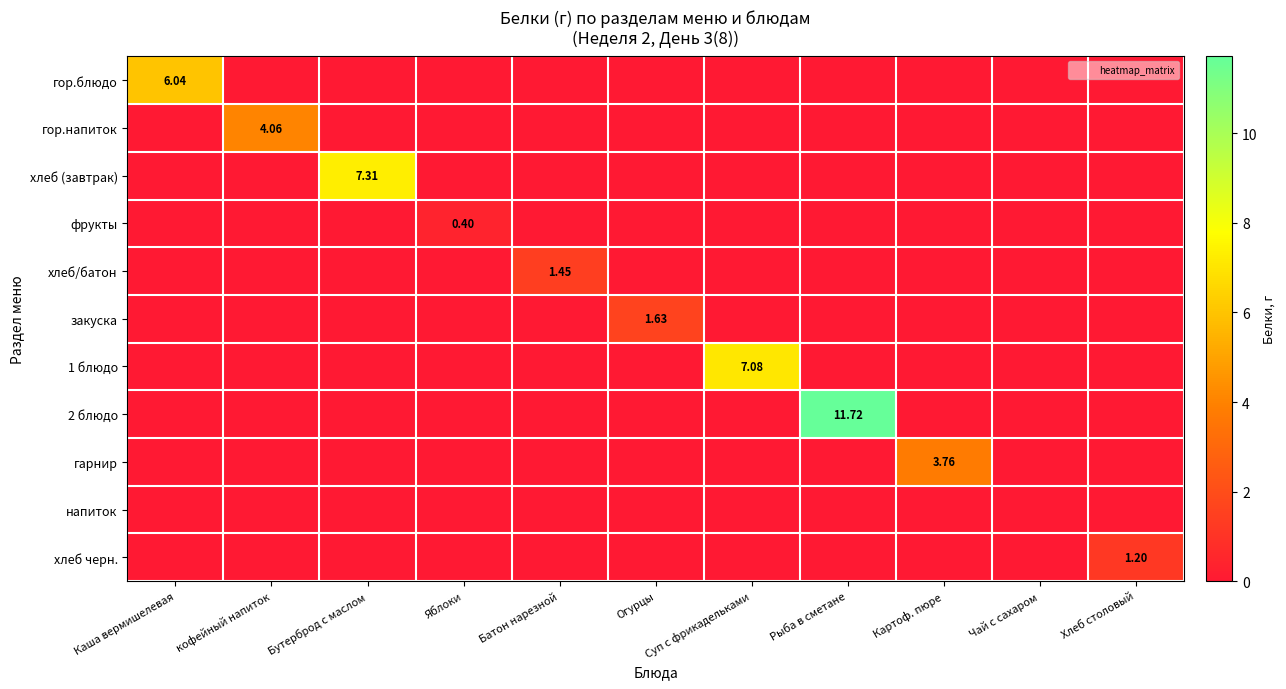

At which category is the sum across all series the highest?

Рыба в сметане